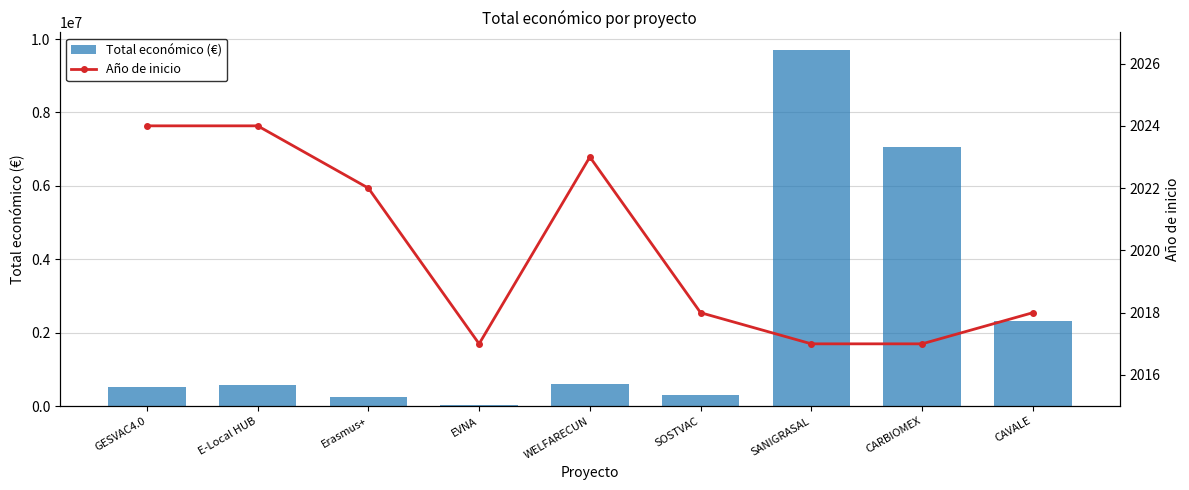

Rank the series by their maximum value, from highest to lowest.

Total económico (€), Año de inicio